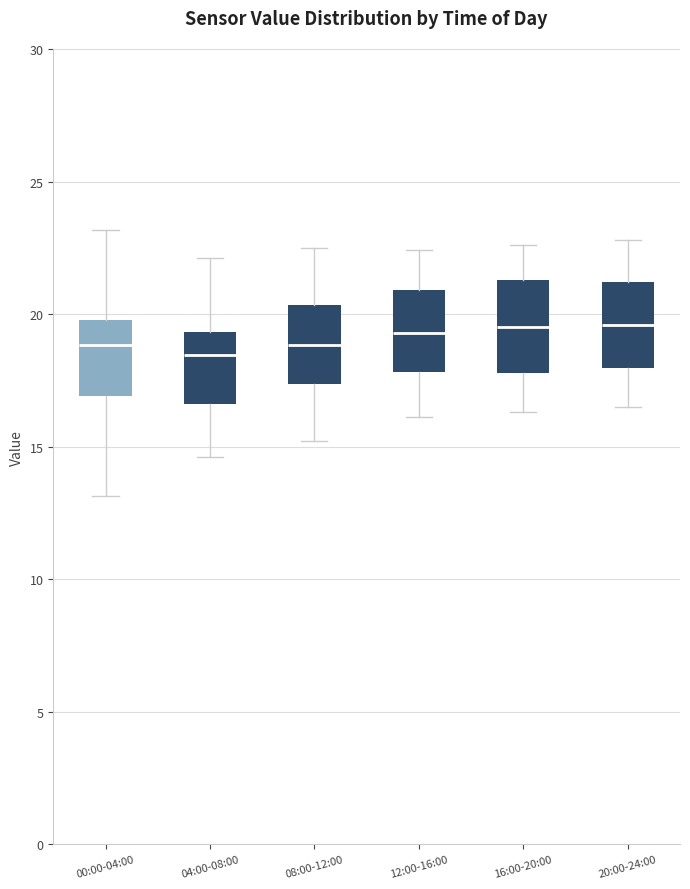

Reading left to right, transcribe this box plot: for each box, give where its median line is, the range the box spans, and where its two whiskers end, as read against the y-axis. The values are not printed on the chart, so give them approximately, as read against the axis.

00:00-04:00: median 19.0, box 17.0 to 20.0, whiskers 13.0 to 23.0
04:00-08:00: median 18.5, box 16.5 to 19.5, whiskers 14.5 to 22.0
08:00-12:00: median 19.0, box 17.5 to 20.5, whiskers 15.0 to 22.5
12:00-16:00: median 19.5, box 18.0 to 21.0, whiskers 16.0 to 22.5
16:00-20:00: median 19.5, box 18.0 to 21.5, whiskers 16.5 to 22.5
20:00-24:00: median 19.5, box 18.0 to 21.0, whiskers 16.5 to 23.0